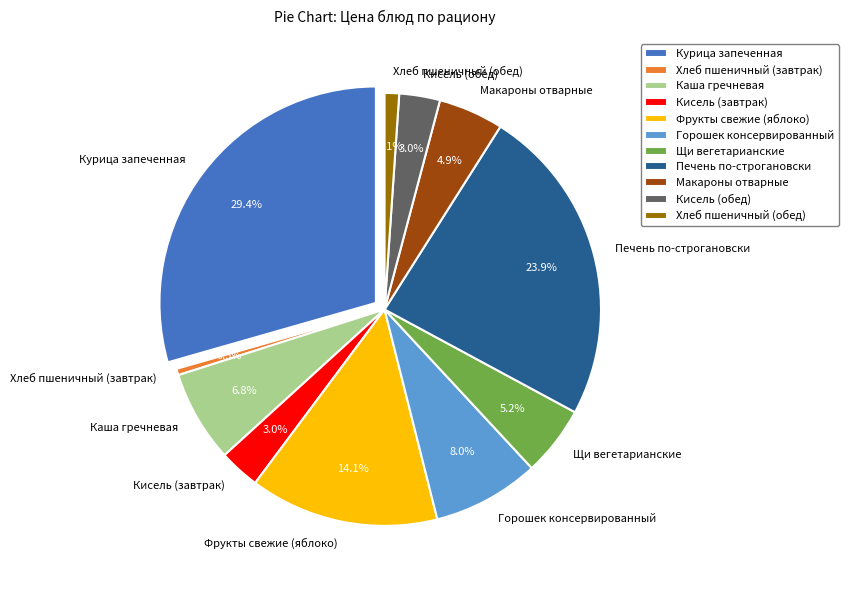

True or false: Горошек консервированный accounts for 1% of the total.

False